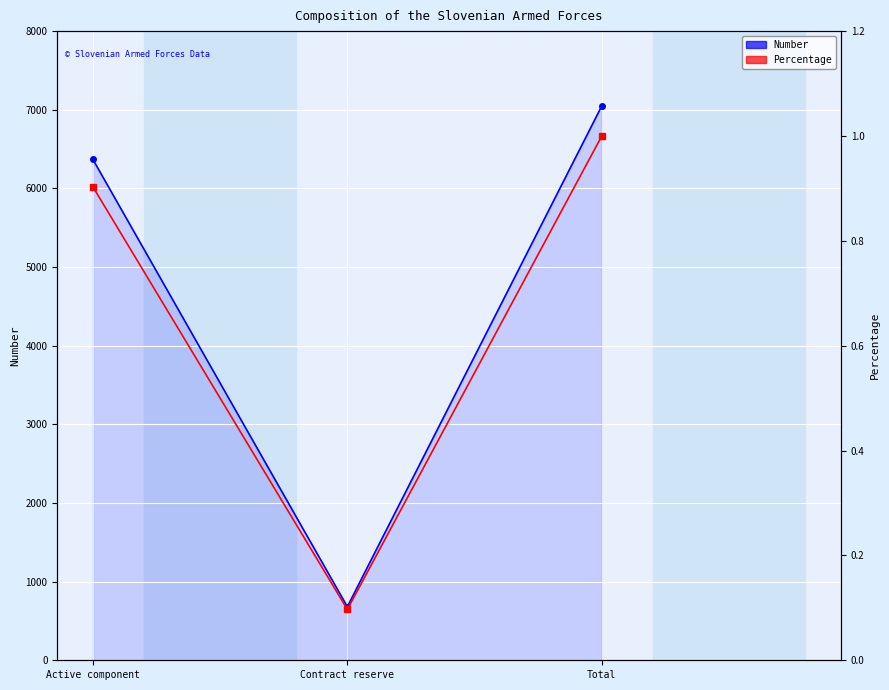

What value does the Number series have at Contract reserve?

681.0